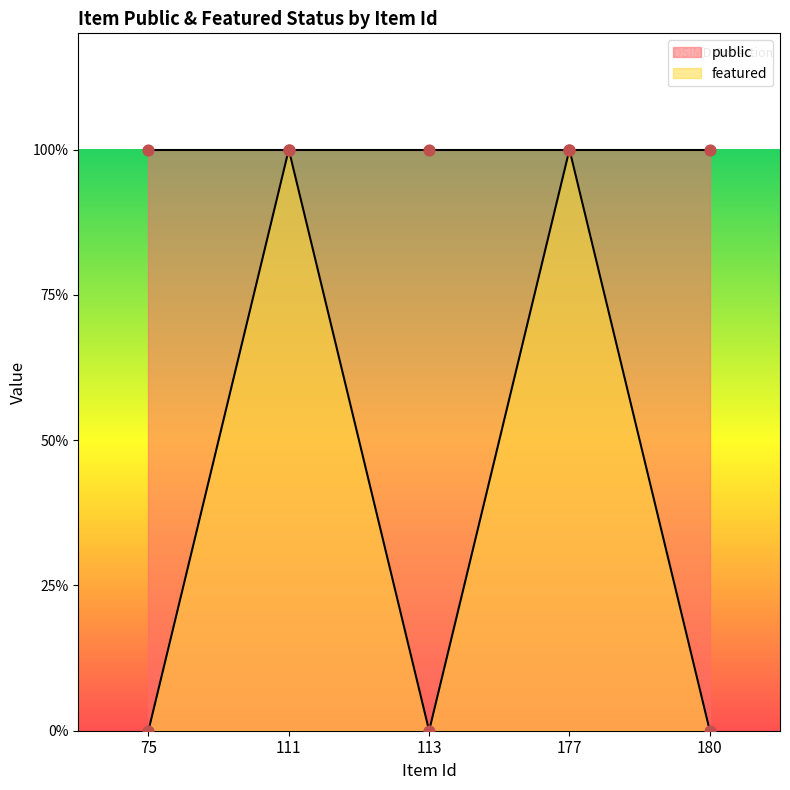

What is the change in value from 177 to 180?

-1